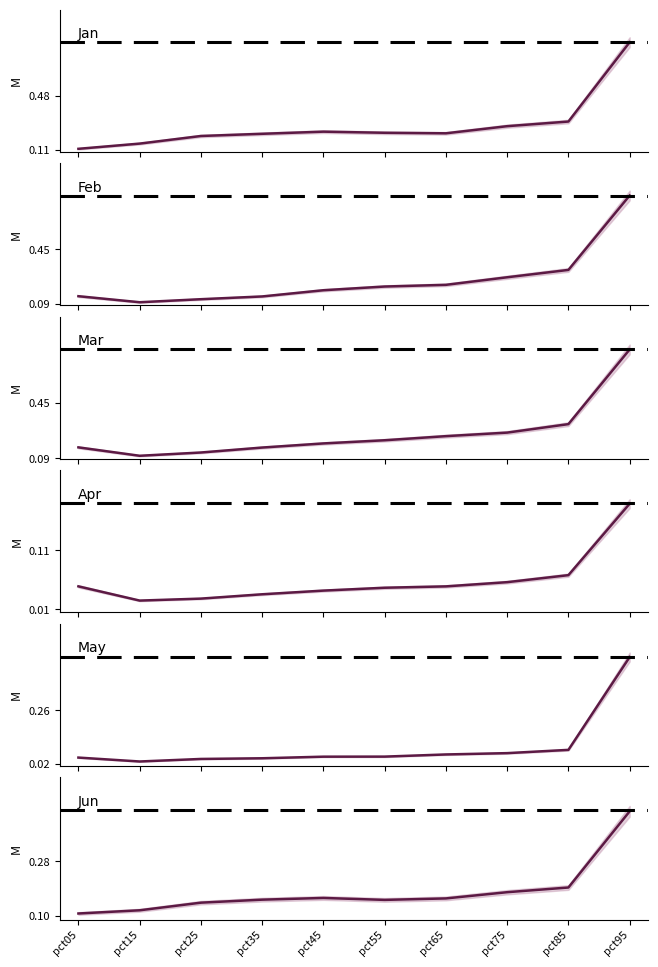

What is the value of the Jan point at the 5th from the left?

0.2